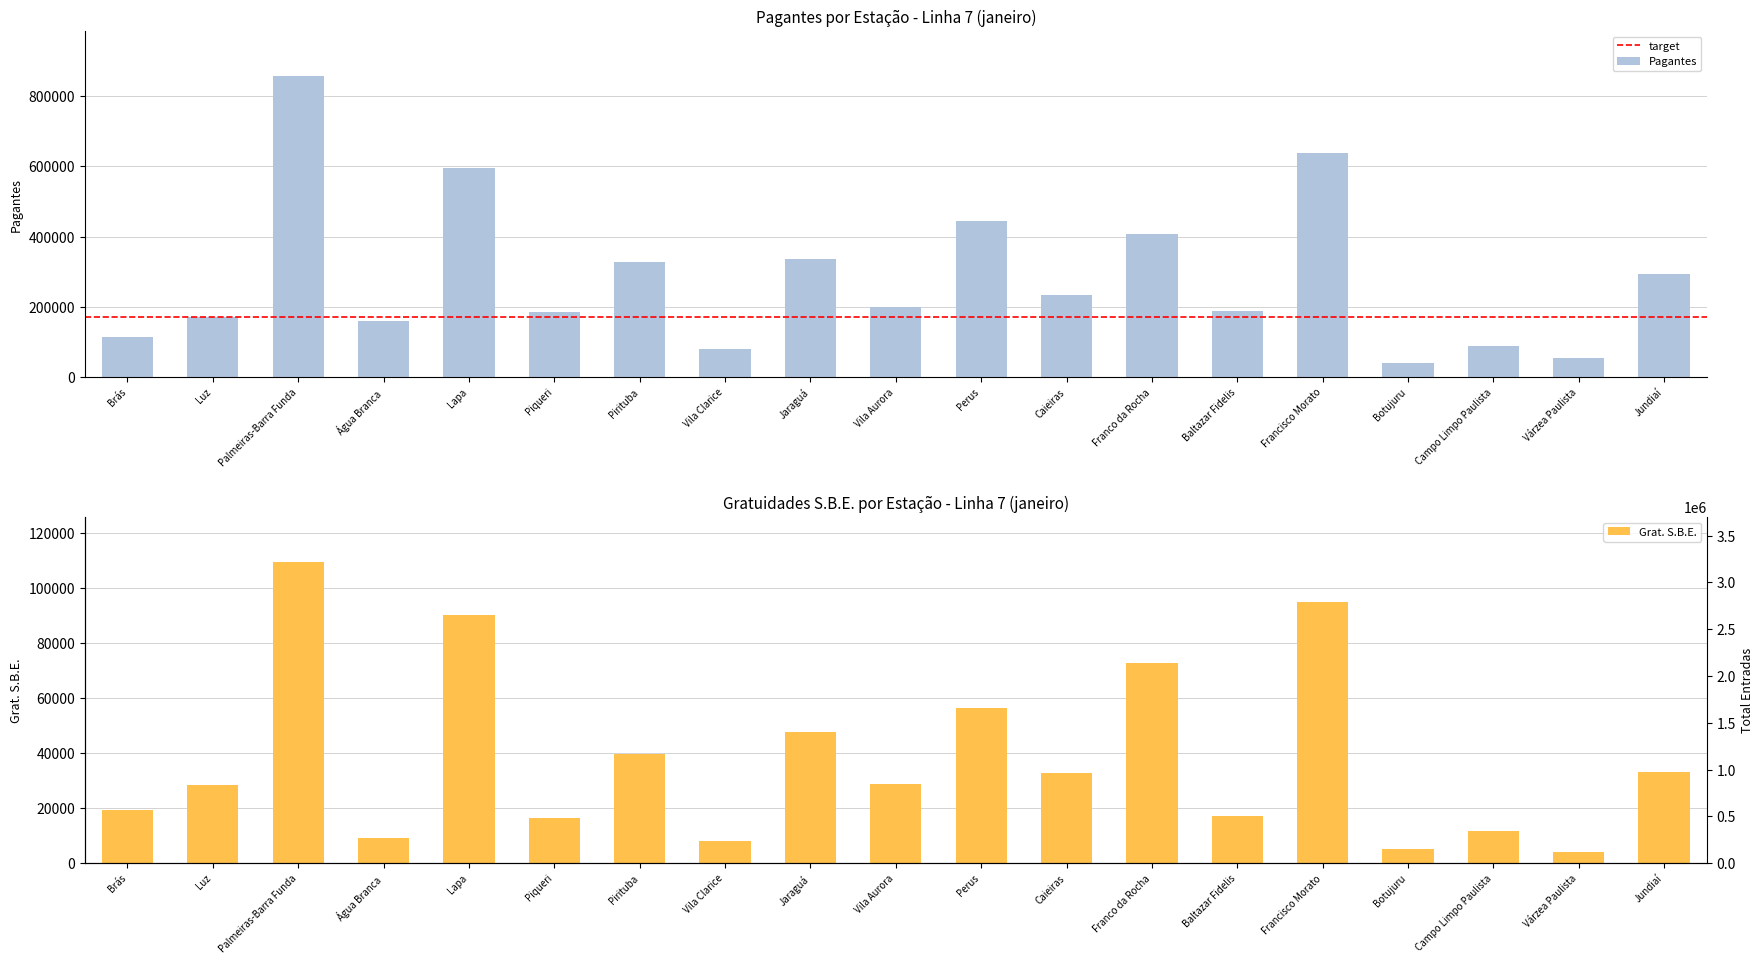

What is the maximum value for Pagantes?

856349